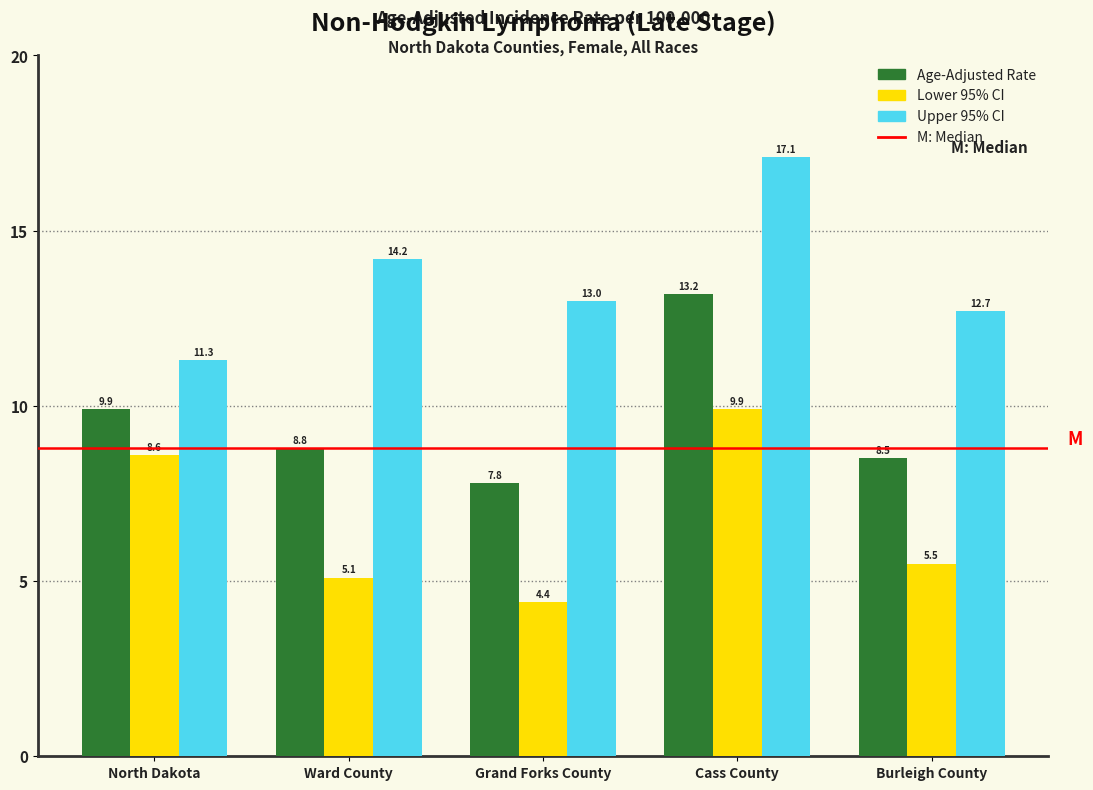

Reading left to right, transcribe all the data shown in this chart.

Age-Adjusted Rate: North Dakota=9.9	Ward County=8.8	Grand Forks County=7.8	Cass County=13.2	Burleigh County=8.5
Lower 95% CI: North Dakota=8.6	Ward County=5.1	Grand Forks County=4.4	Cass County=9.9	Burleigh County=5.5
Upper 95% CI: North Dakota=11.3	Ward County=14.2	Grand Forks County=13.0	Cass County=17.1	Burleigh County=12.7